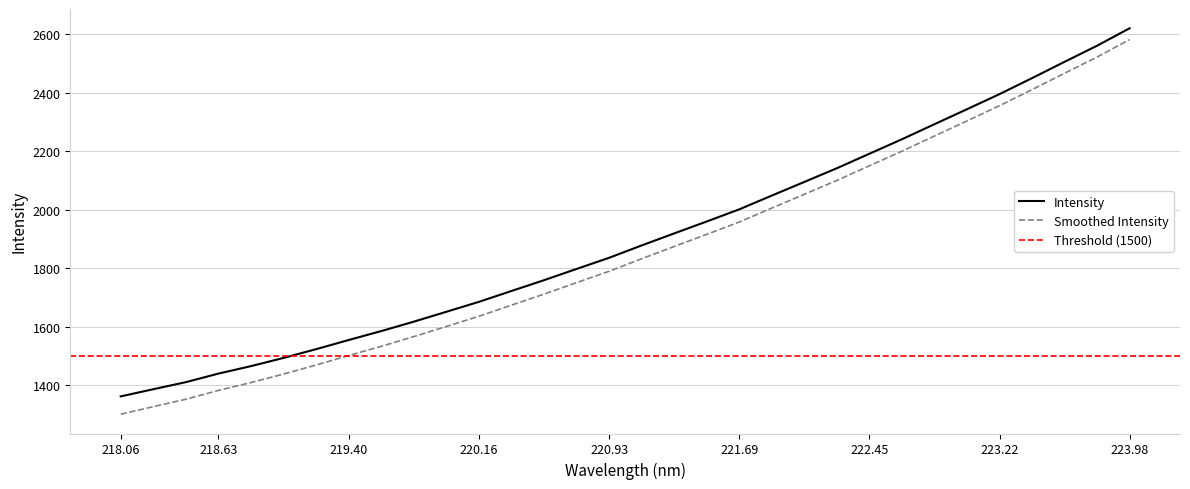

Where does the data first go above 1877?

221.1174